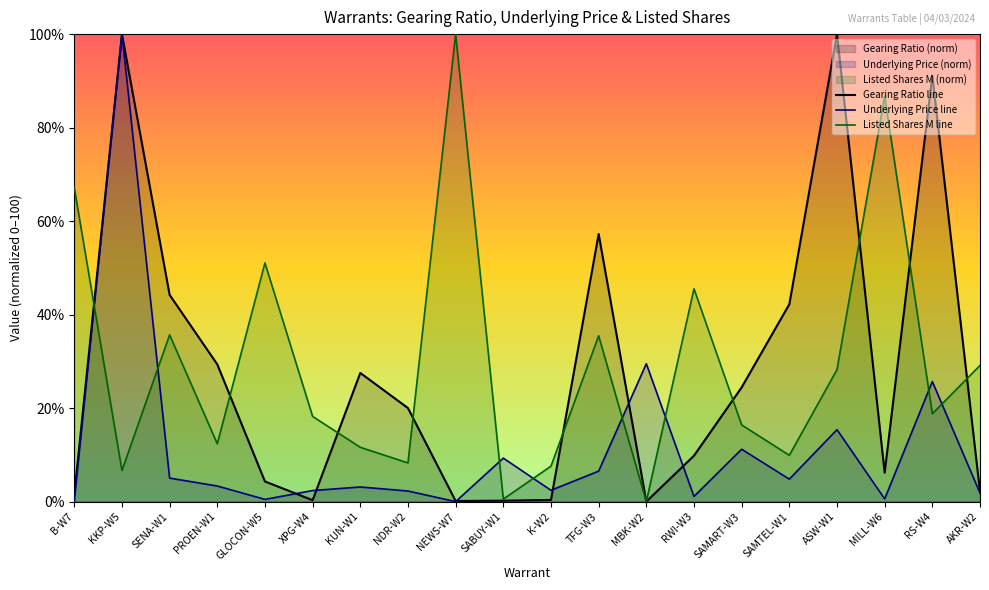

What position from the right is SAMART-W3?

6